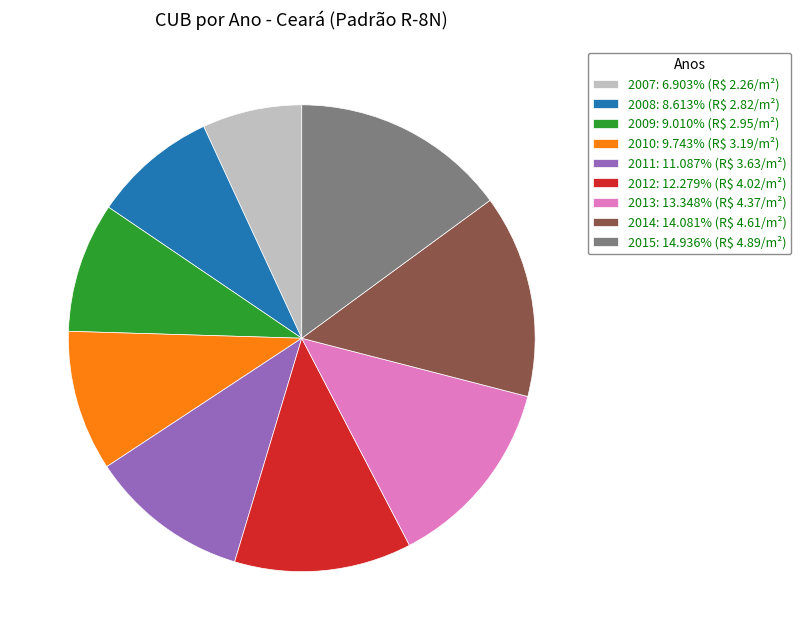

Does any single category account for the majority?

No